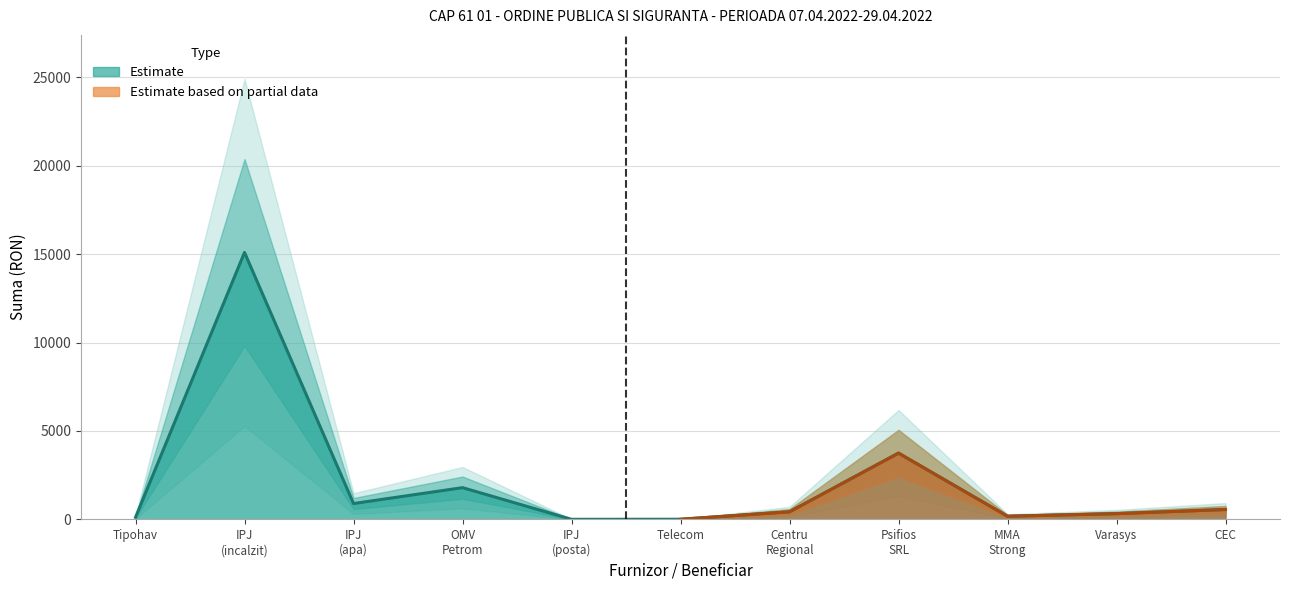

What is the value of the 2nd point from the left?

15096.5